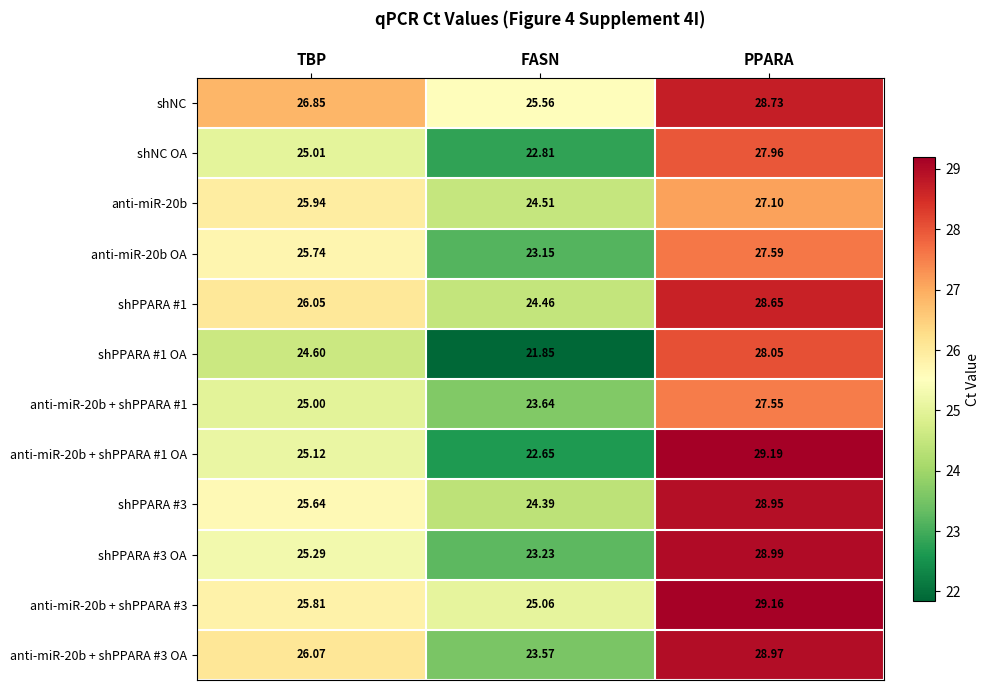

Where does the shNC OA series first go above 25?

TBP